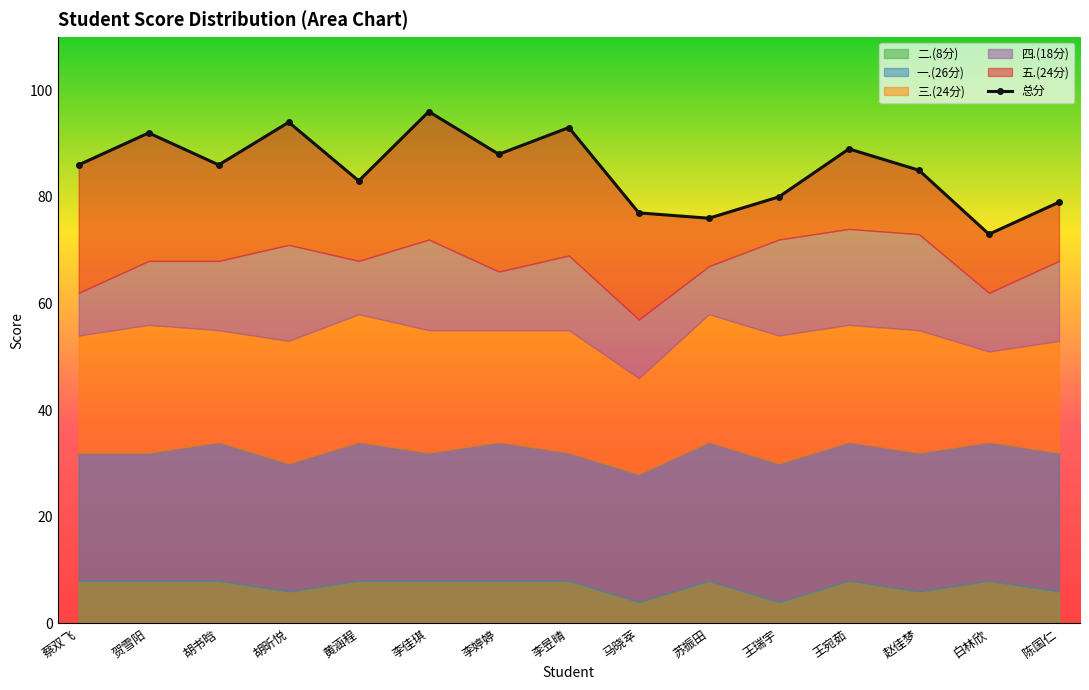

How many points are lower than both their immediate neighbors (excluding endpoints)?

5